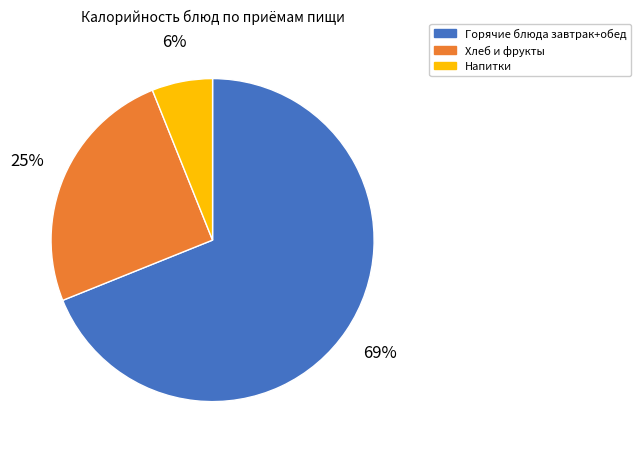

To the nearest percent, what is the difference between the largest and smallest slice percentages?

63%